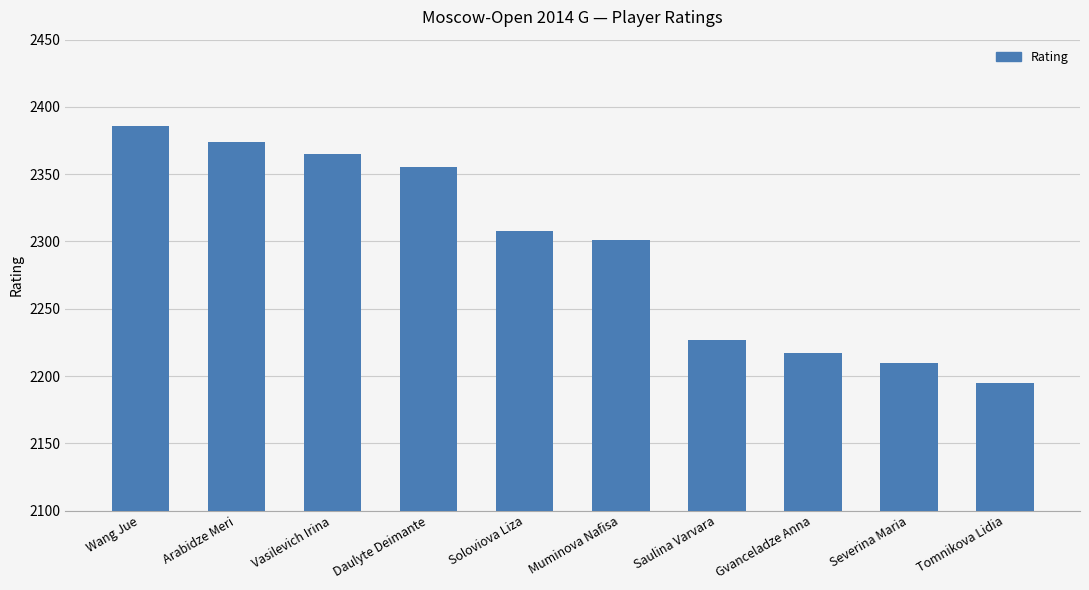

The chart shows a value of 2355 at Daulyte Deimante. True or false?

True